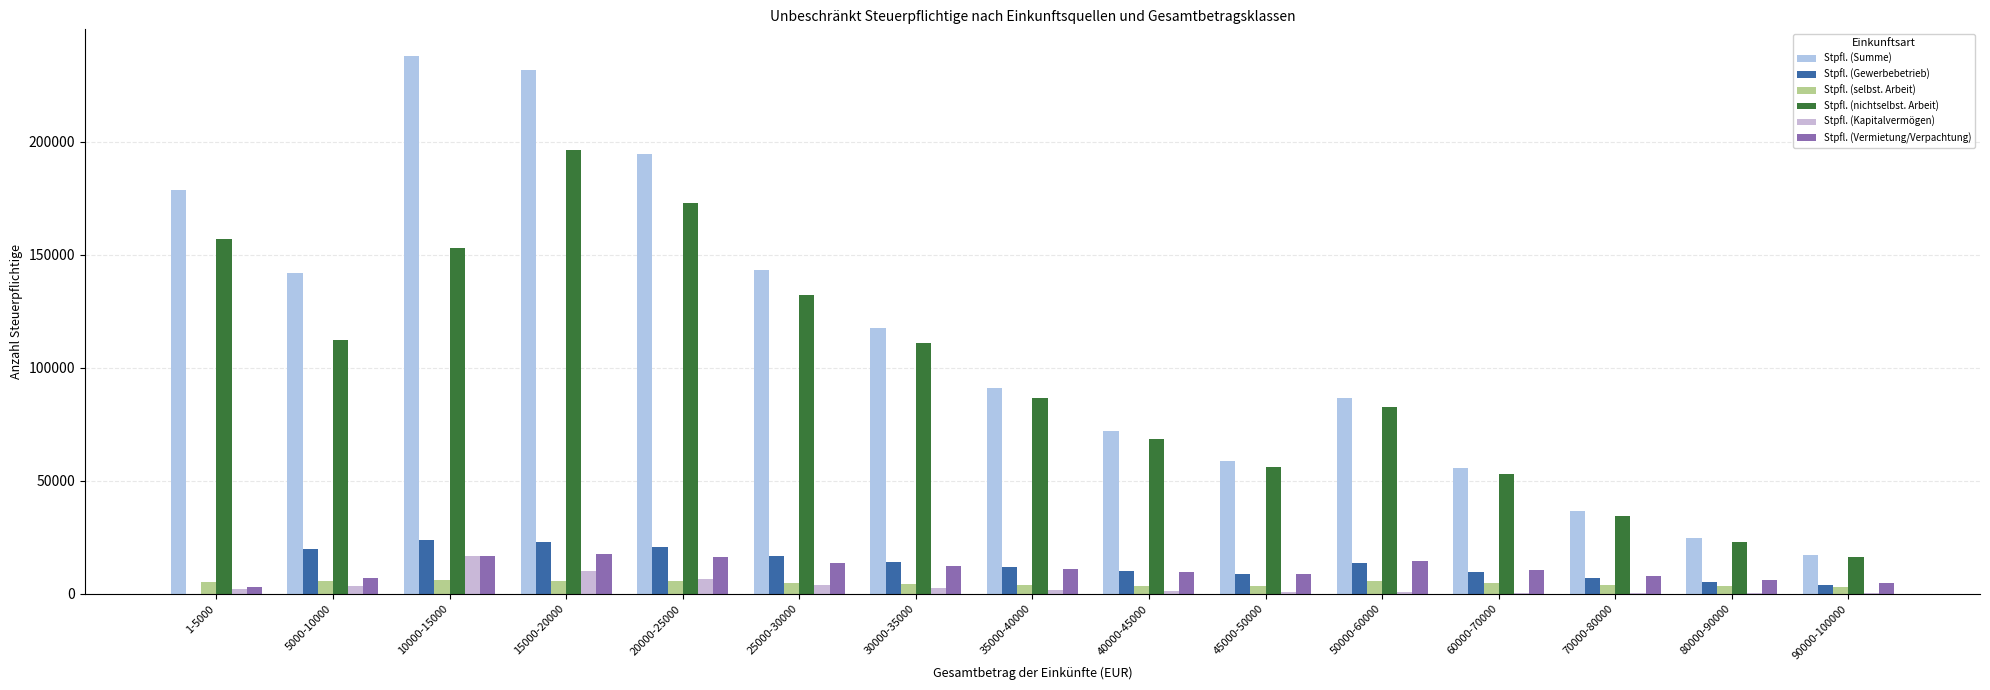

The value of Stpfl. (Kapitalvermögen) at 50000-60000 is 917. True or false?

True